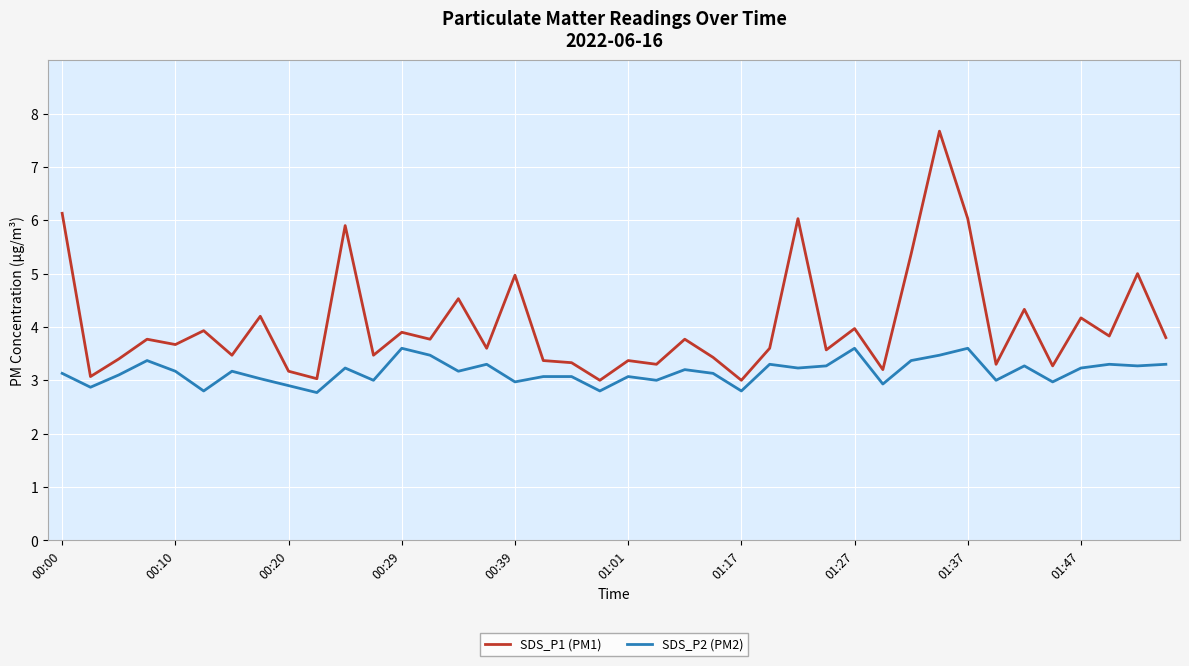

Rank the series by their average value, from highest to lowest.

SDS_P1 (PM1), SDS_P2 (PM2)